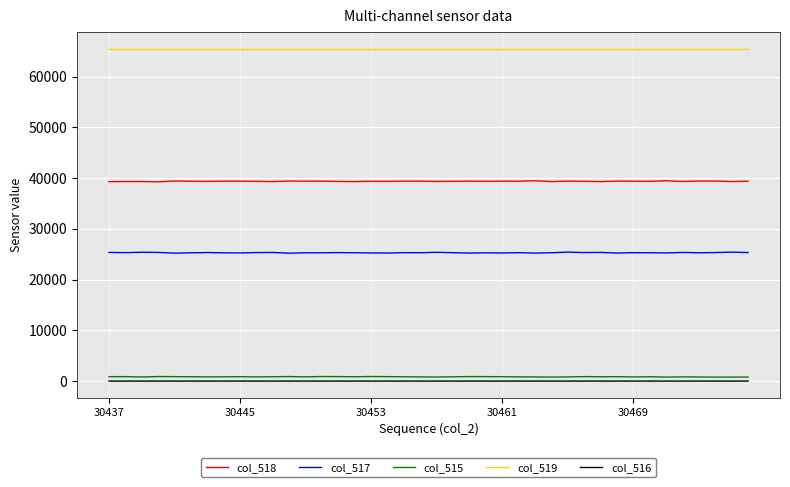

What are all the series names shown in the legend?

col_518, col_517, col_515, col_519, col_516